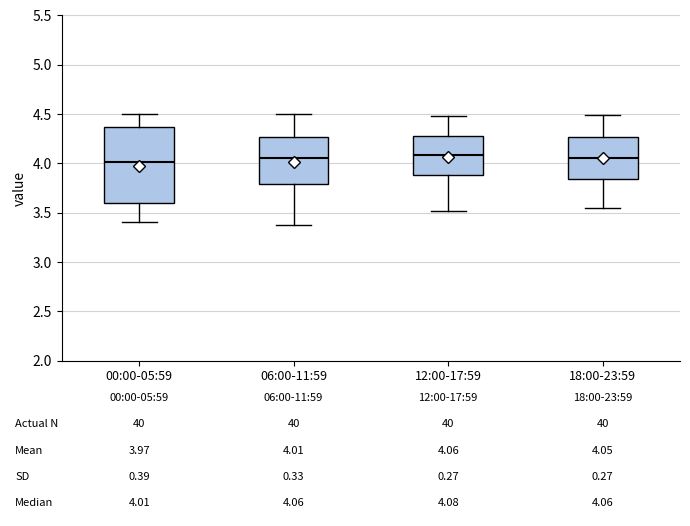

Comparing the boxes themselves (not the whiskers), which one is the tallest?

00:00-05:59